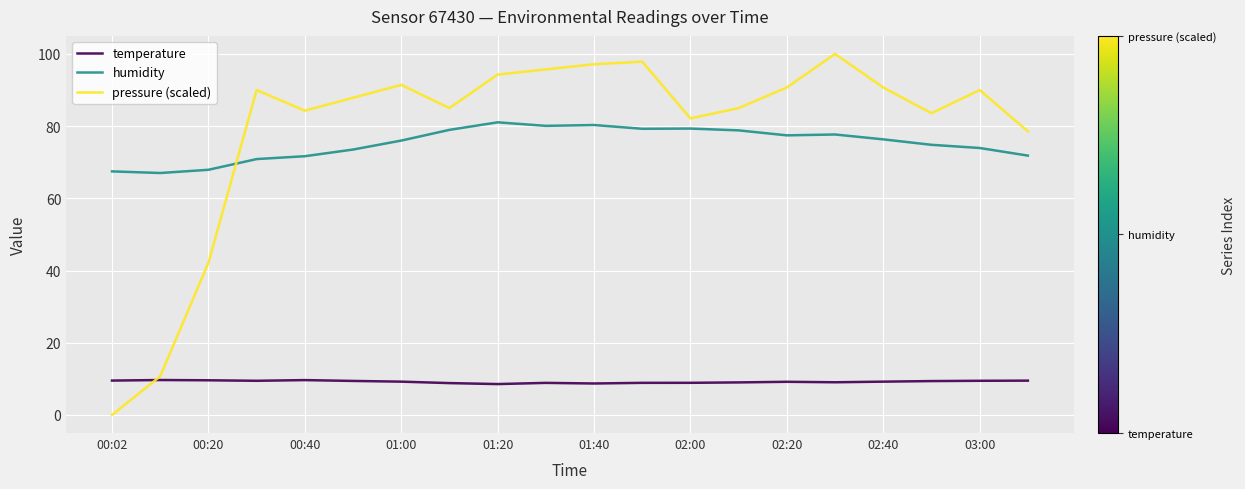

What is the difference between the maximum and minimum values in the temperature series?

1.1